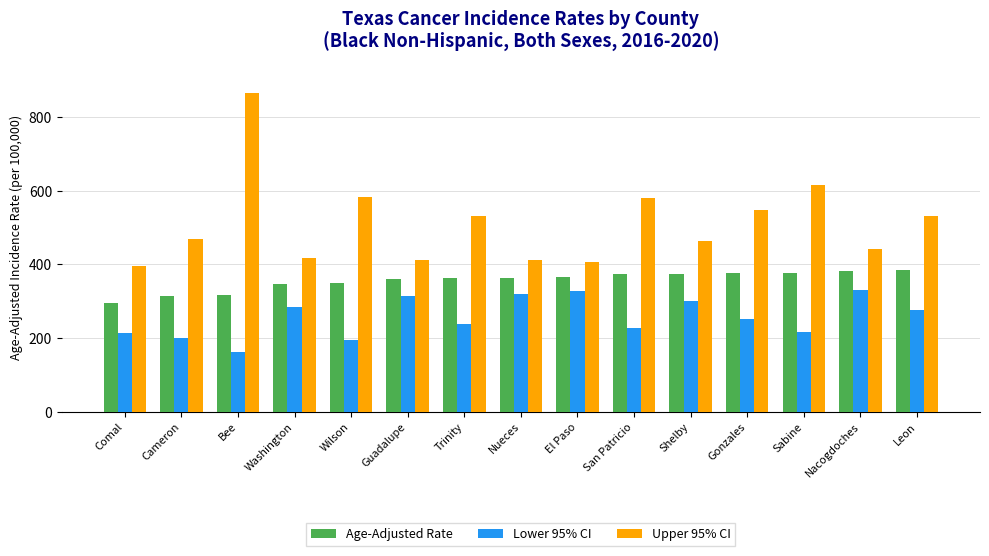

At which label is Upper 95% CI closest to 630?

Sabine